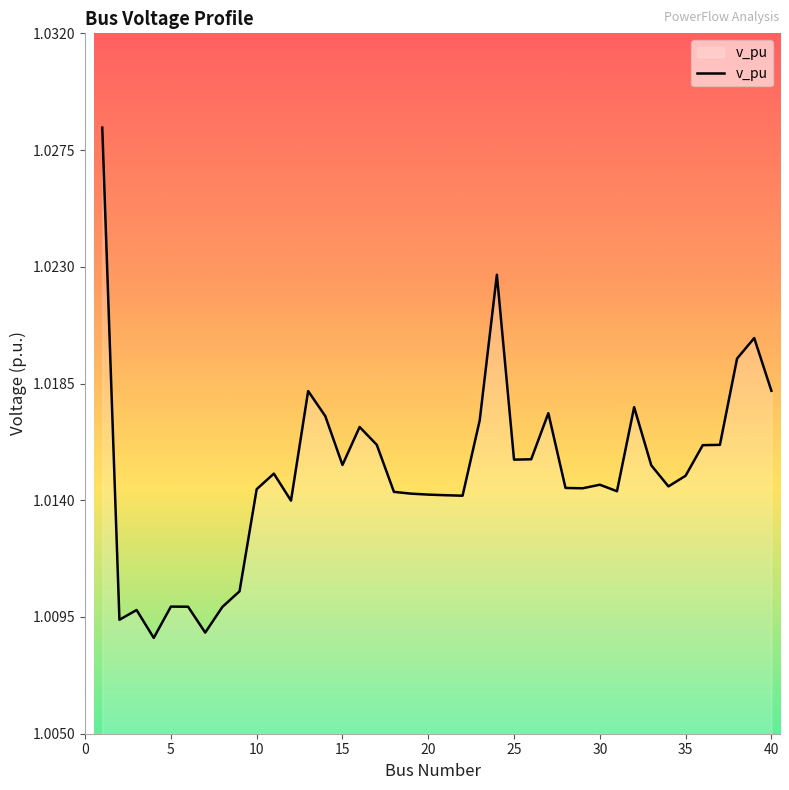

What is the greatest value displayed?

1.0